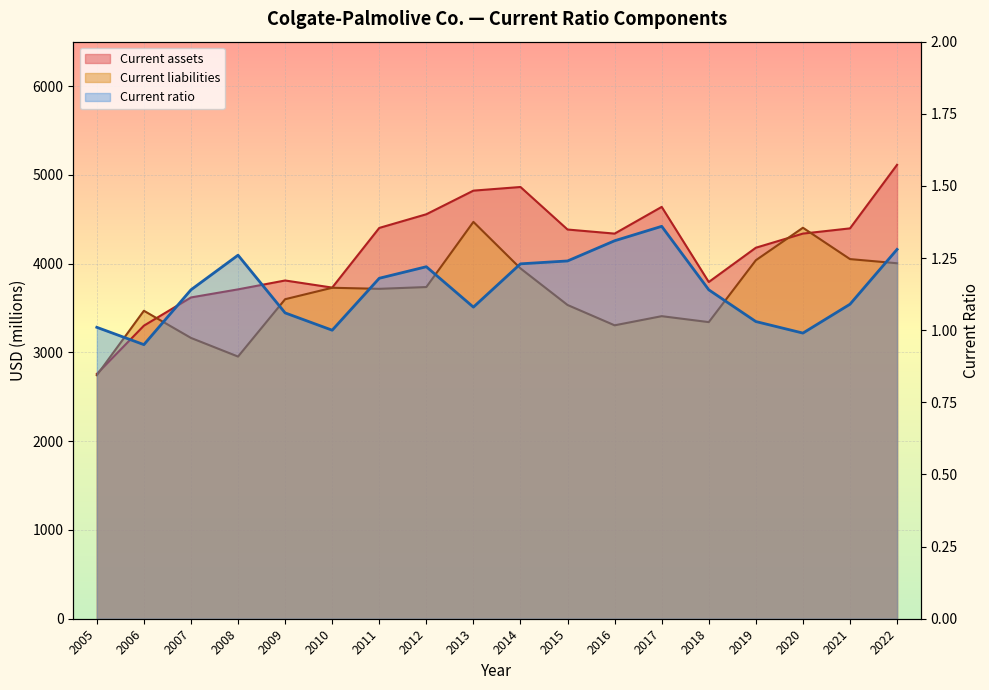

What is the average value?

1.1